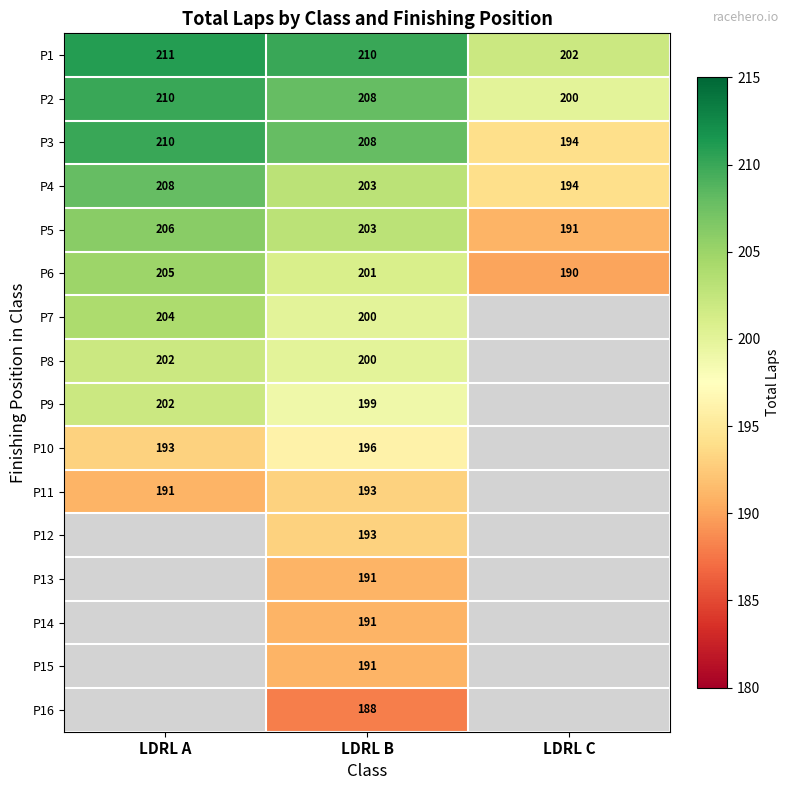

Is the value of P3 at LDRL C greater than the value of P6 at LDRL A?

No